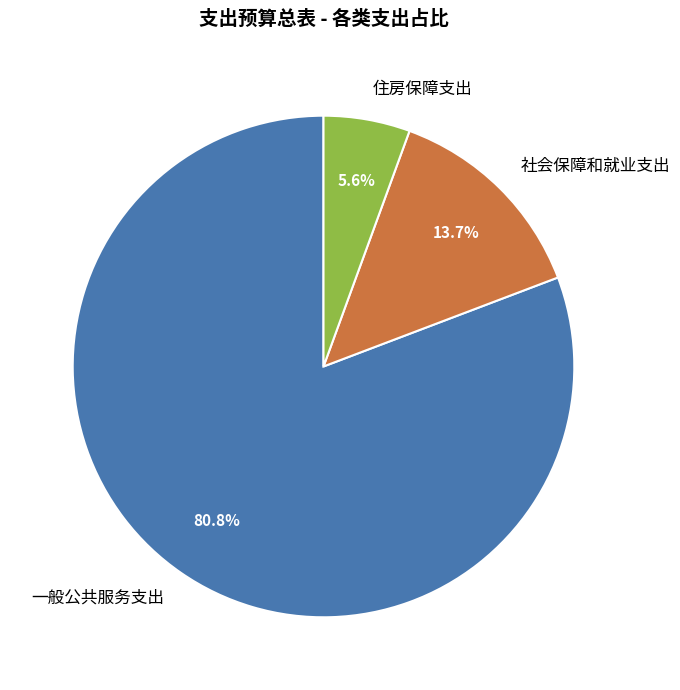

What percentage is NOT represented by 社会保障和就业支出?

86.3%